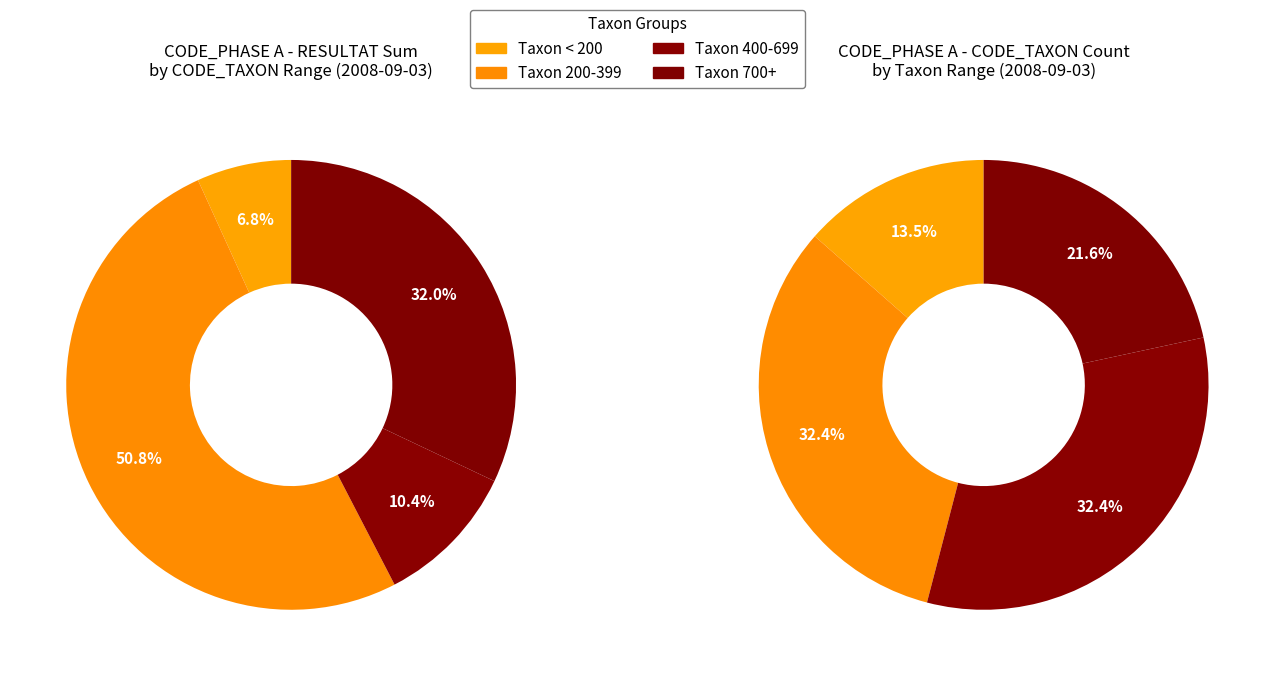

The 515 slice represents 15% of the pie. True or false?

False